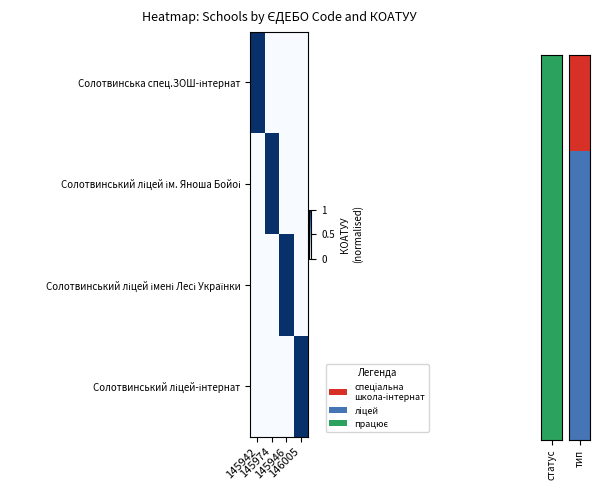

How many data points does each series have?

4